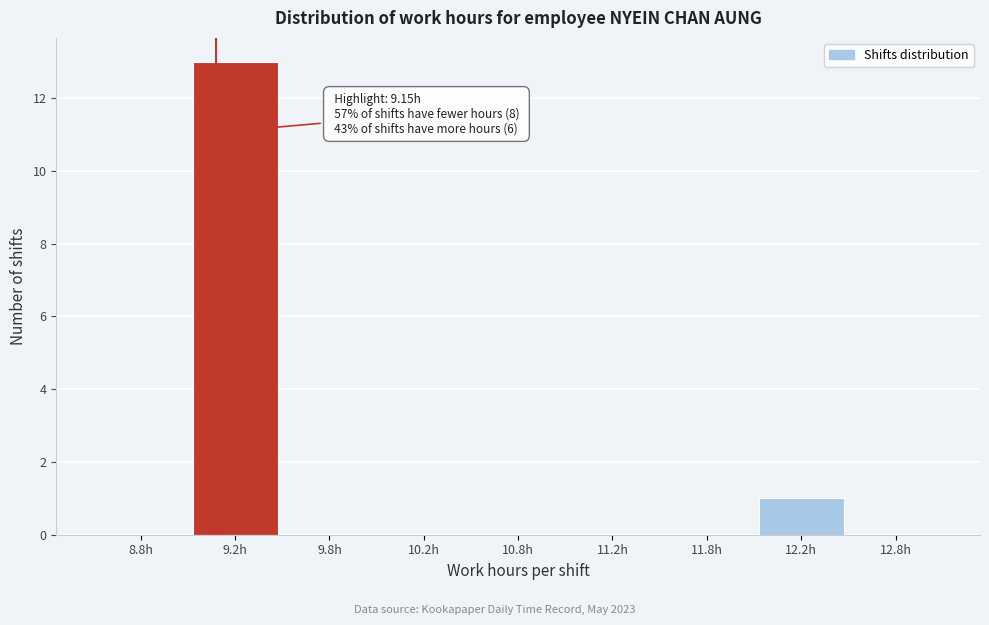

Reading right to left, transcribe all the data shown in this chart.

12.8h=0	12.2h=1	11.8h=0	11.2h=0	10.8h=0	10.2h=0	9.8h=0	9.2h=13	8.8h=0